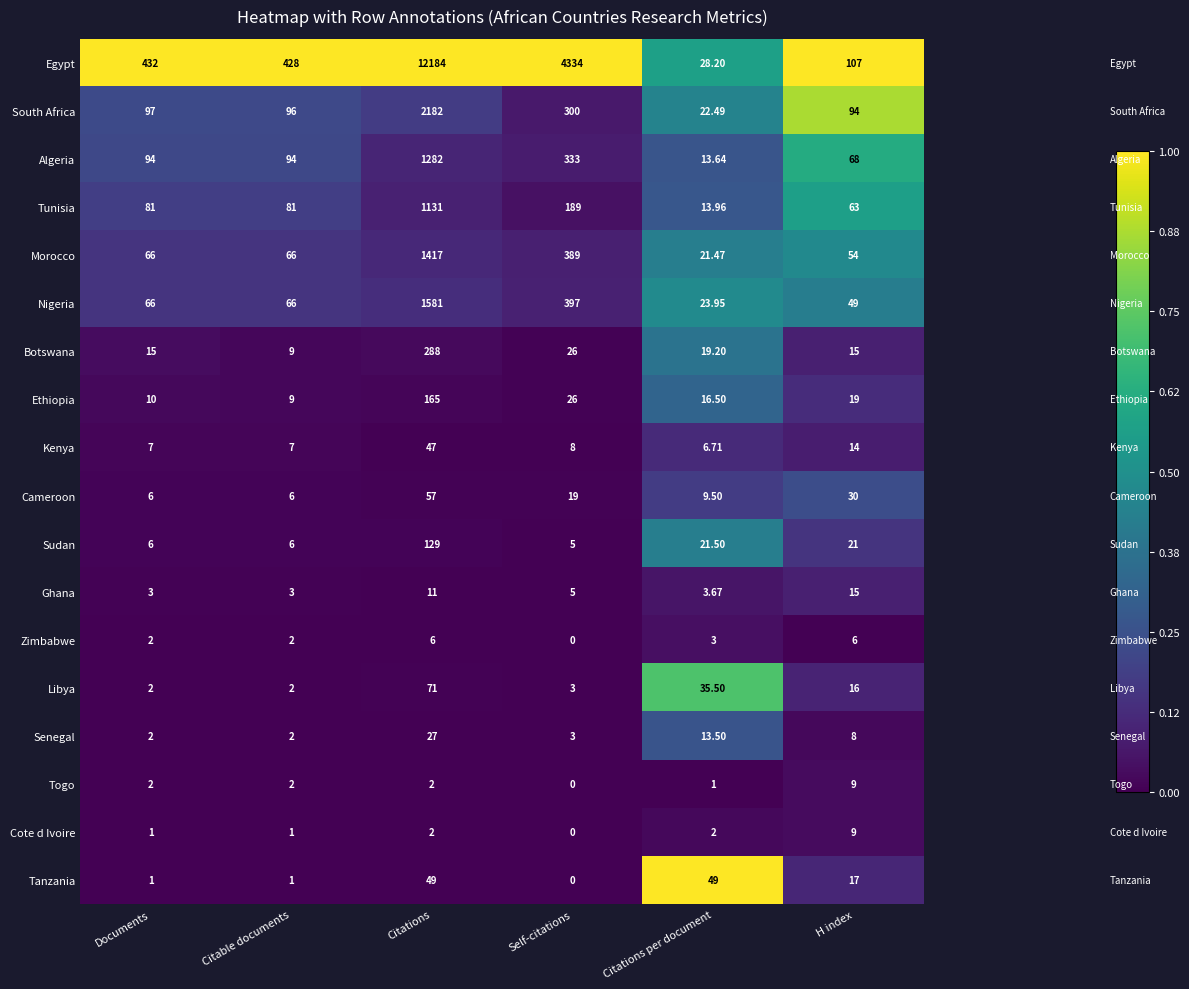

Between Self-citations and Citations per document, which series saw the biggest shift?

Egypt